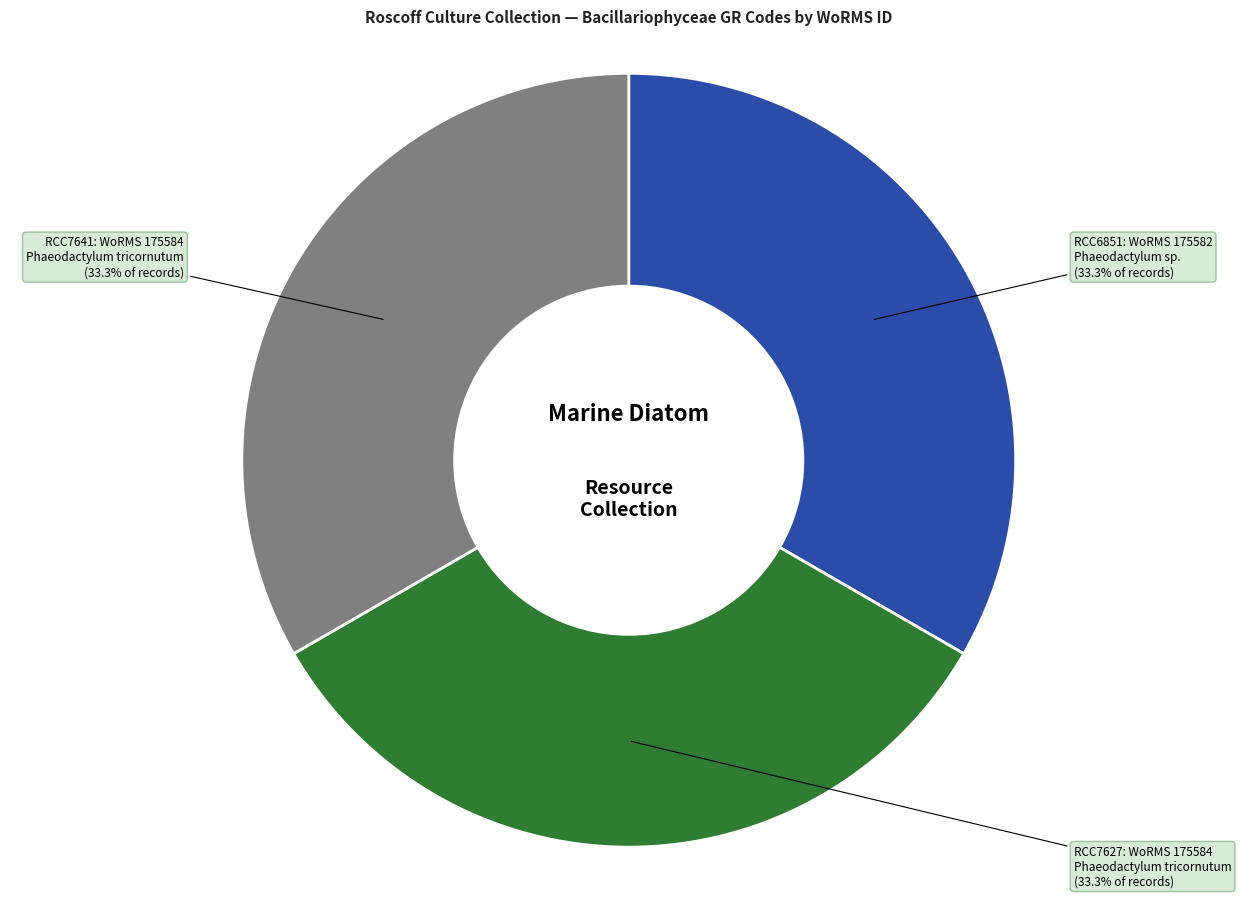

Is there any slice that represents more than half of the pie?

No